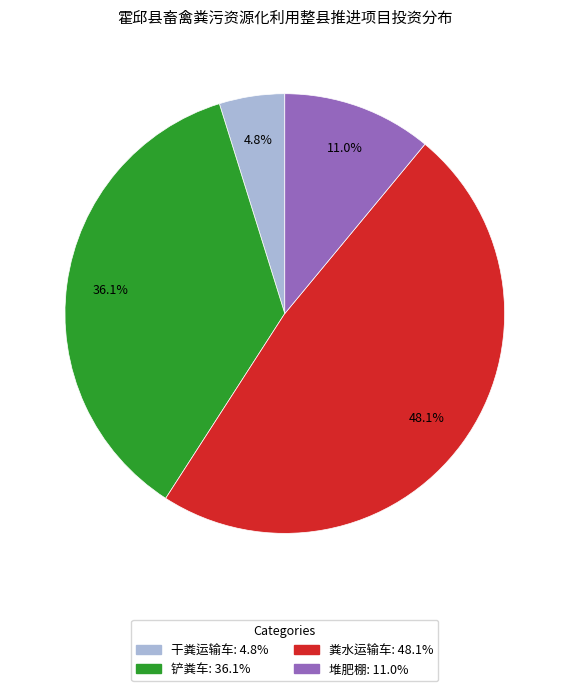

What percentage do 干粪运输车 and 铲粪车 together represent?

40.9%